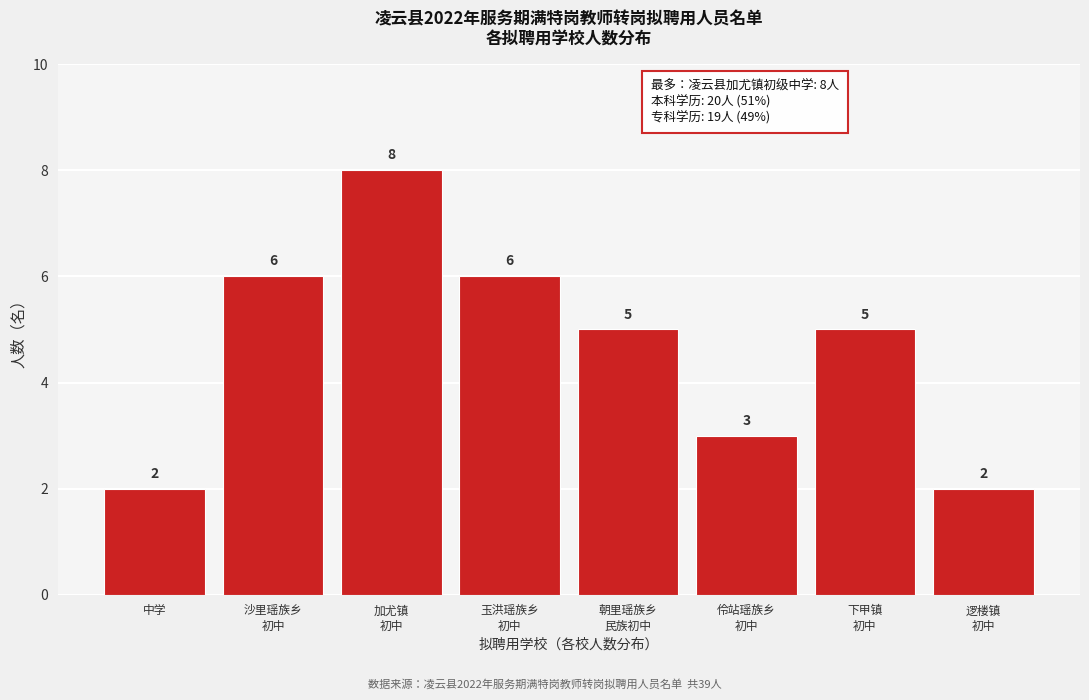

Reading left to right, what are all the values shown in this chart?

2	6	8	6	5	3	5	2